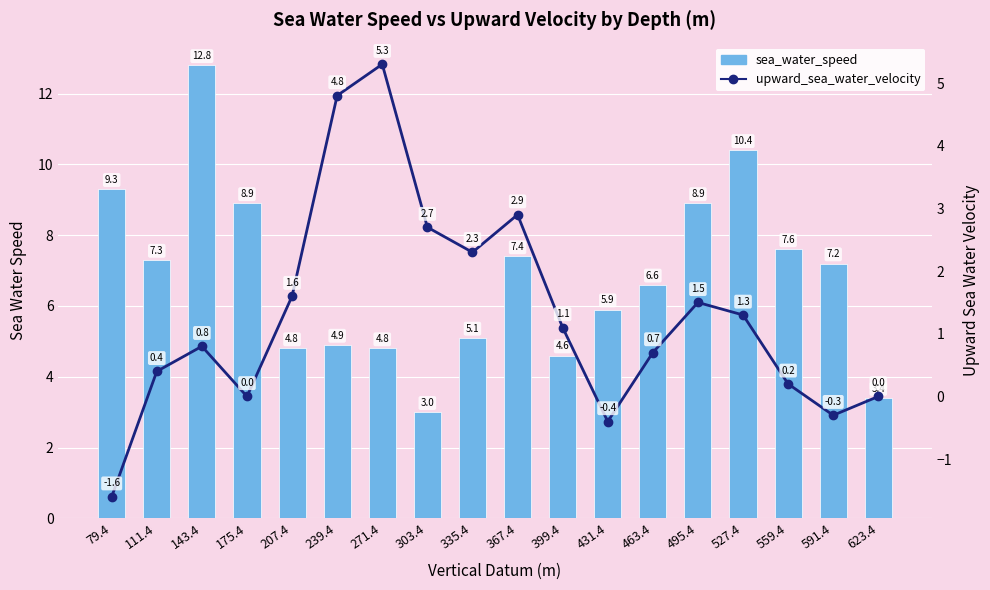

What is the maximum value for upward_sea_water_velocity?

5.3